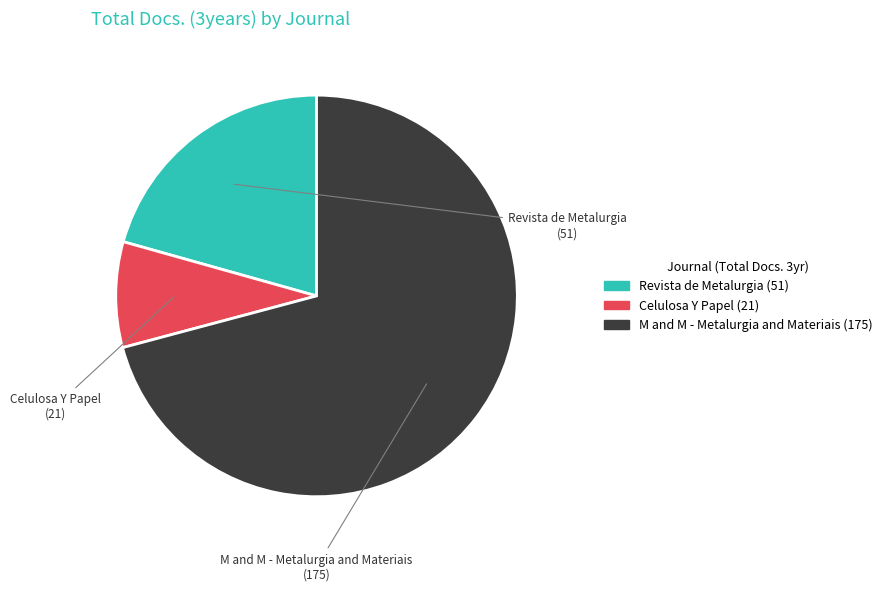

Rank the categories by value from highest to lowest.

M and M - Metalurgia and Materiais, Revista de Metalurgia, Celulosa Y Papel